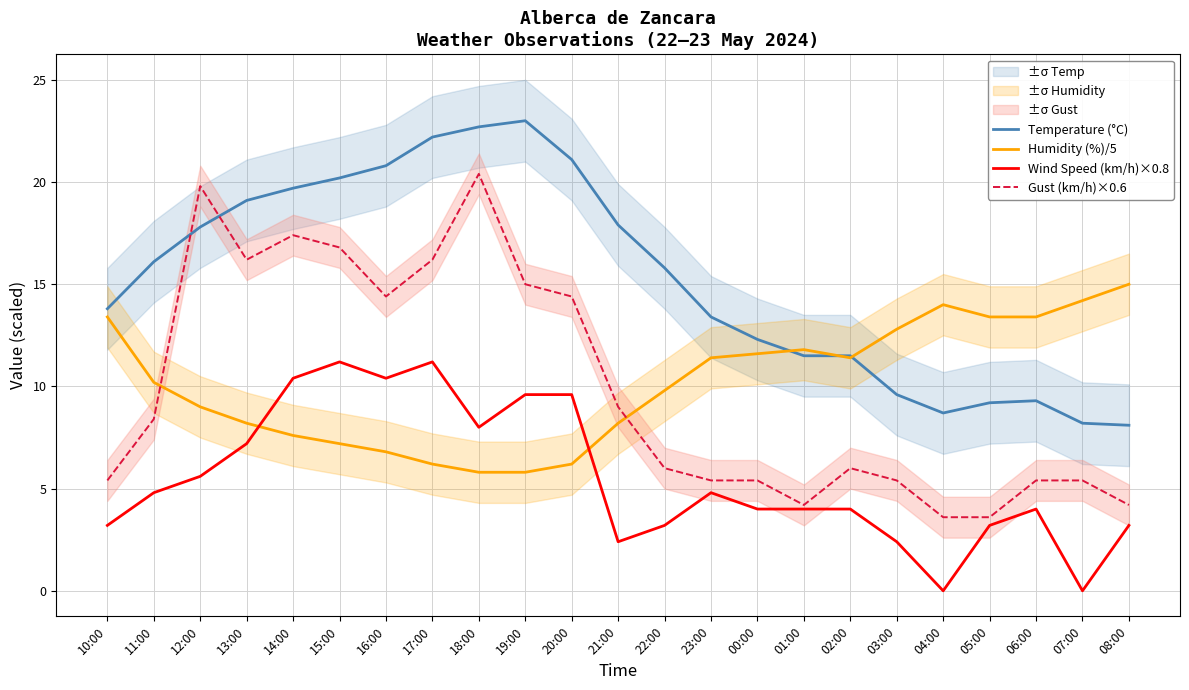

What is the minimum value for Gust (km/h)×0.6?

3.6